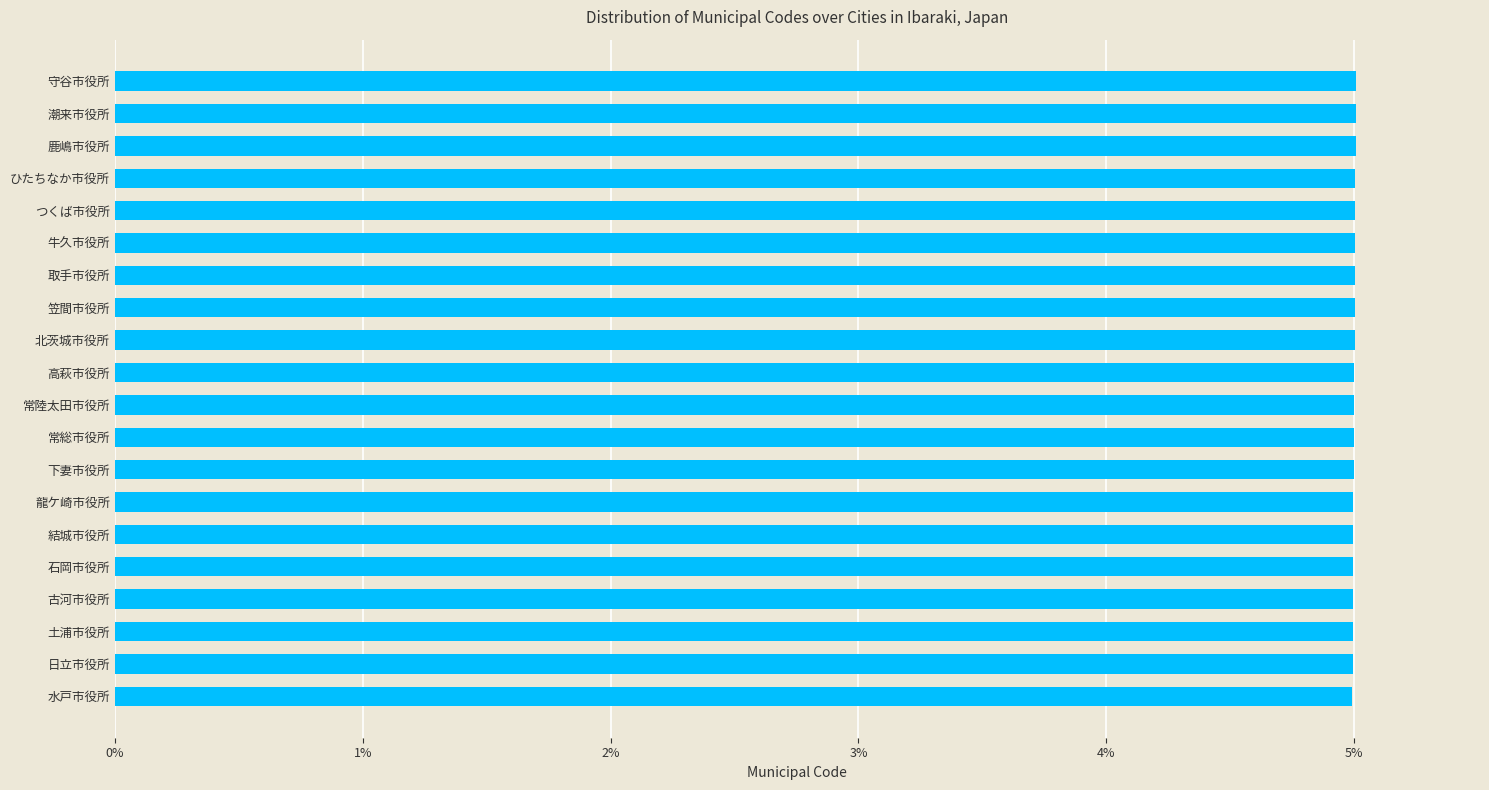

Read the value at 潮来市役所.

5.0